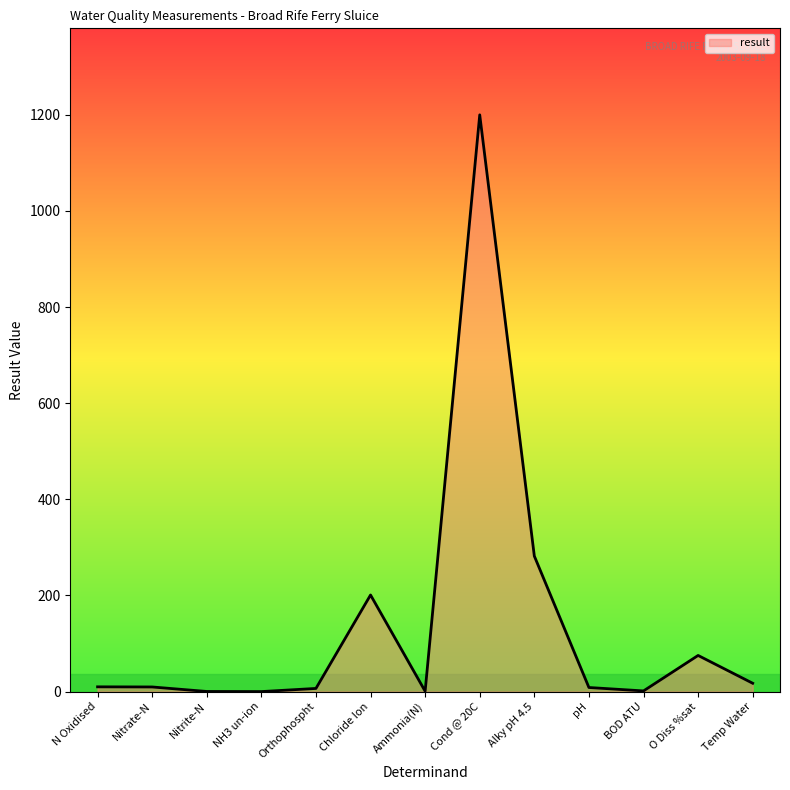

The value at BOD ATU is 1.4. True or false?

True